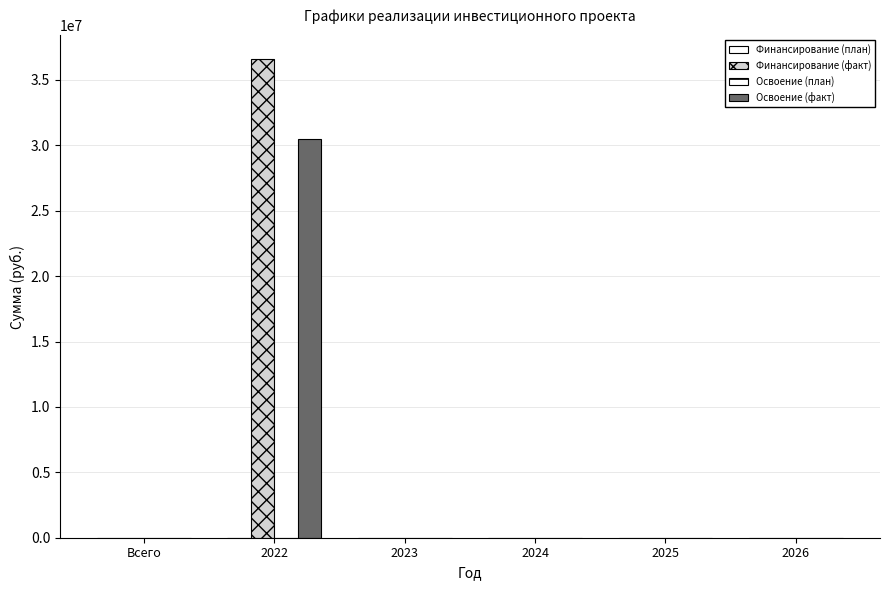

Count the number of categories in the chart.

6